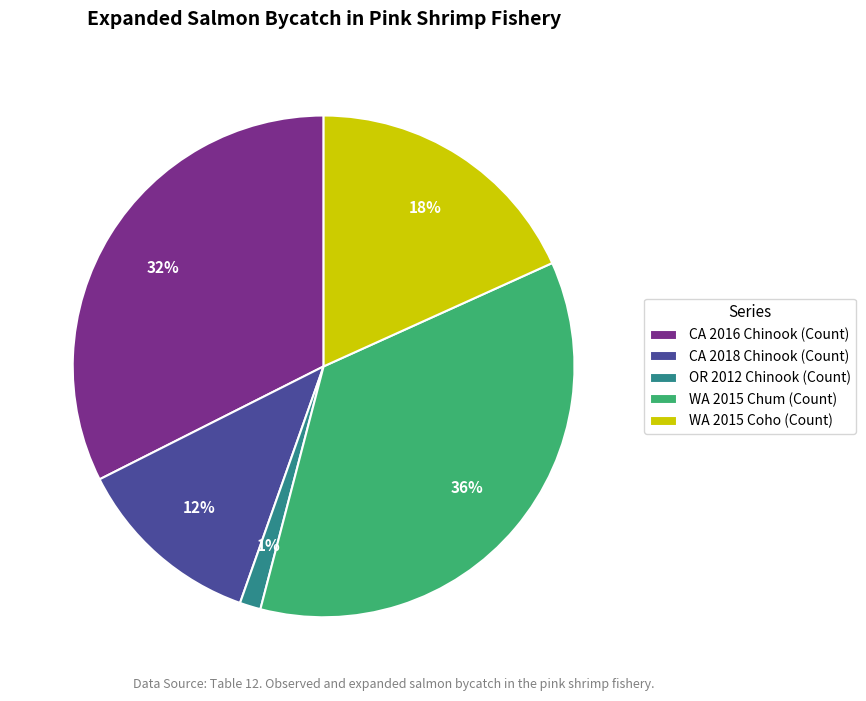

Which category has the smallest portion of the pie?

OR 2012 Chinook (Count)